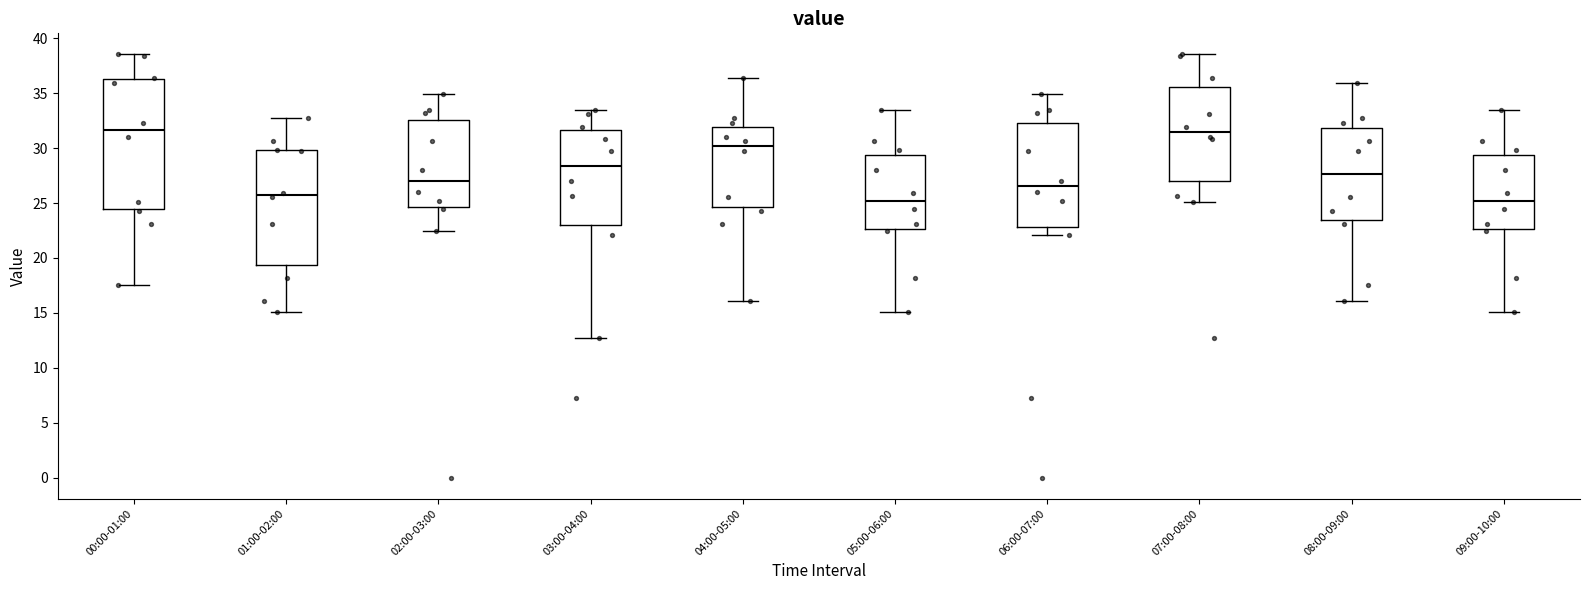

Which box is the tallest, from its lower edge to its upper edge?

00:00-01:00